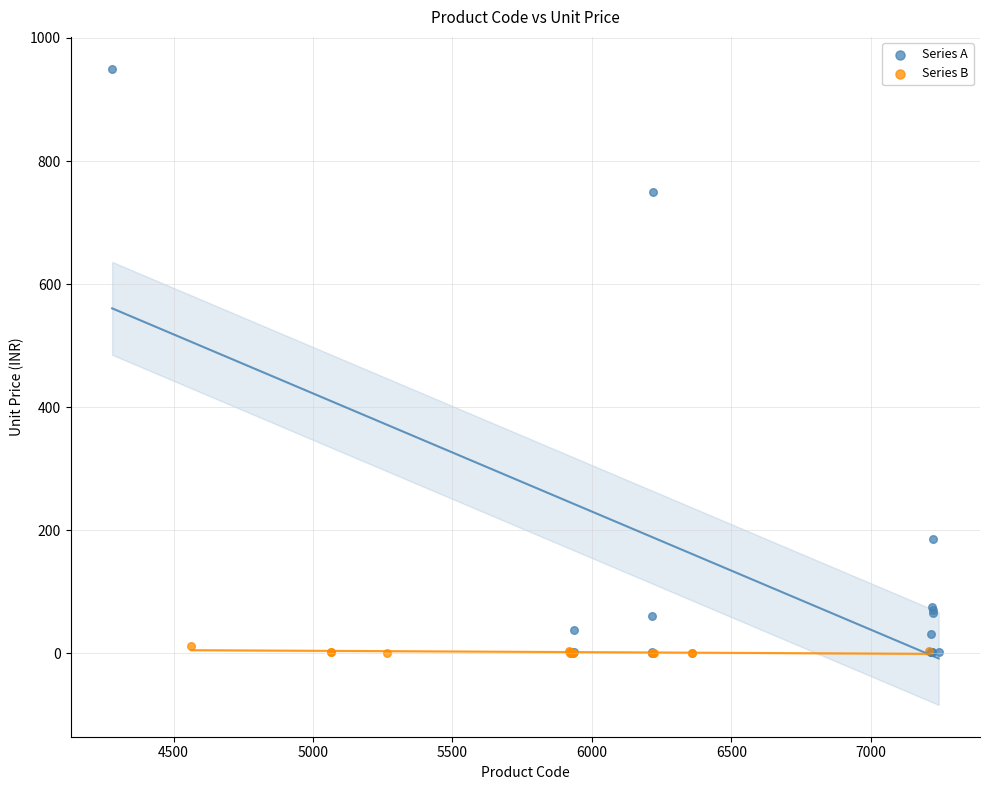

Which series reaches the maximum Y coordinate?

Series A